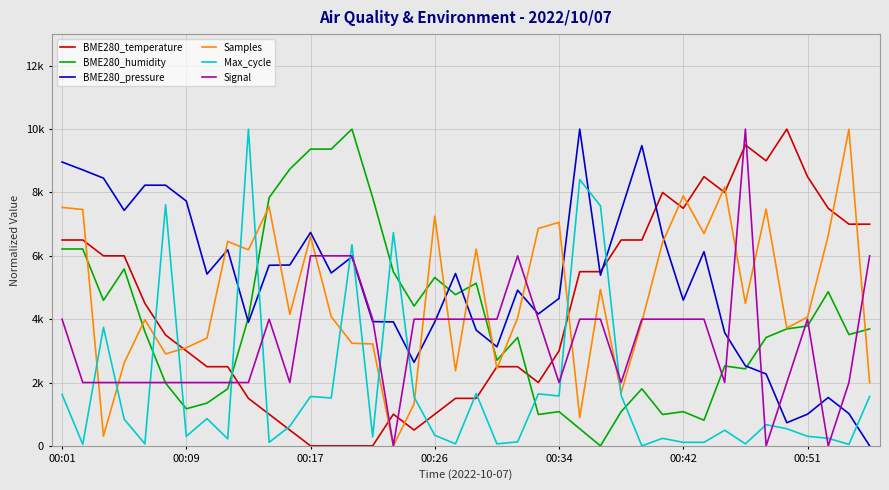

At how many categories does at least one series exceed 9387?

7